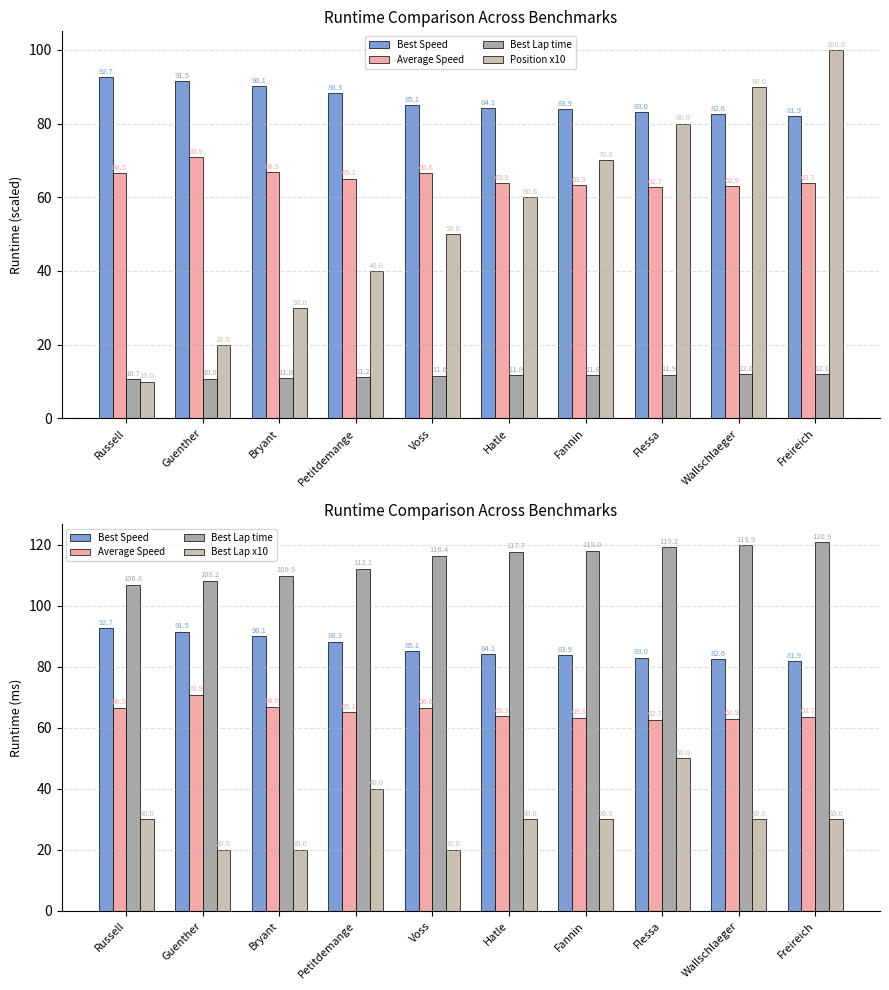

What is the value of the Position x10 bar at the 1st from the left?

10.0